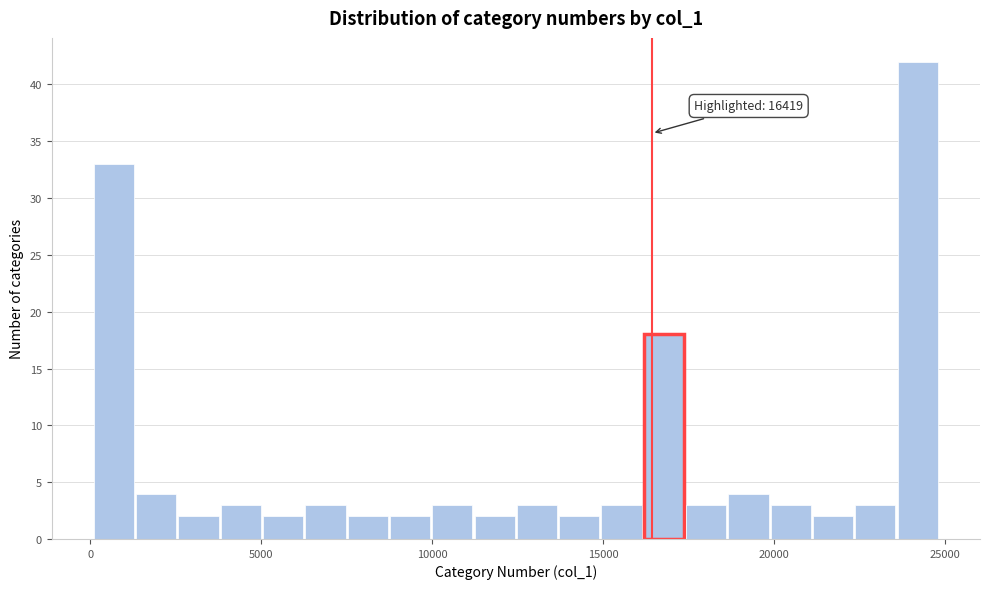

Read against the x-axis, roughly where is the centre of the tallest bar?

24000